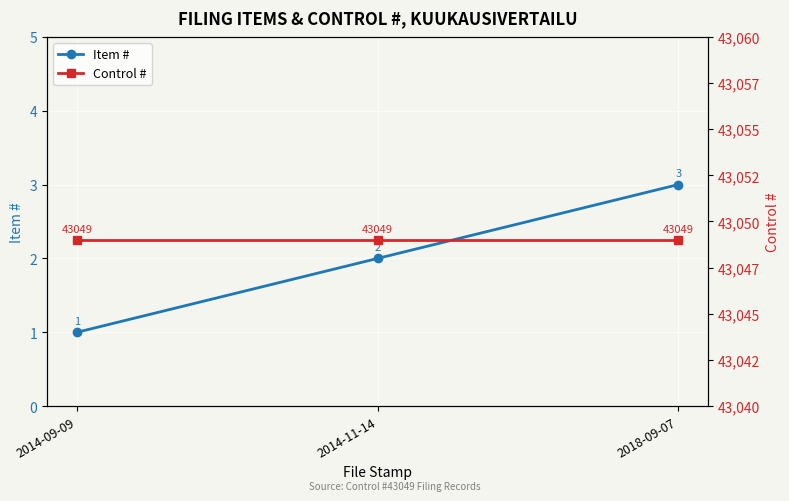

How many data points in Item # are above 2?

1